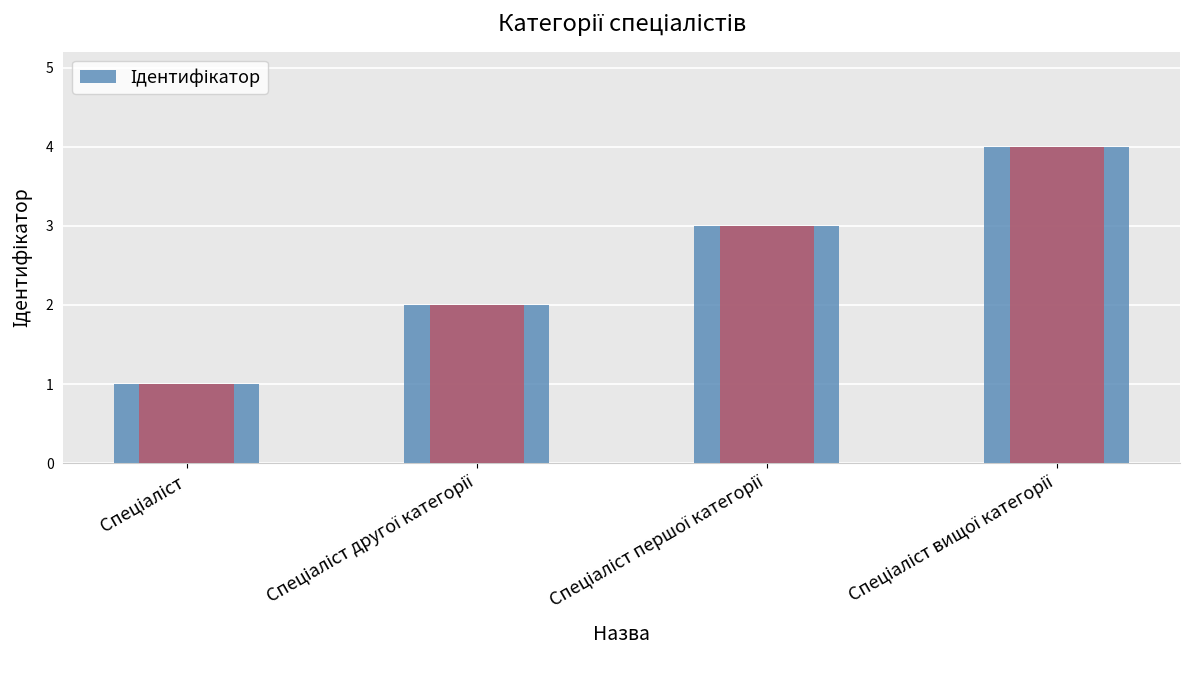

What is the ratio of the value at Спеціаліст вищої категорії to the value at Спеціаліст другої категорії?

2.0